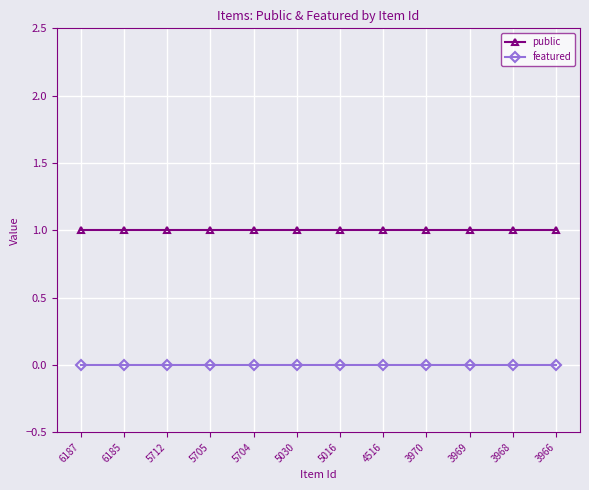

Is the value of public at 3969 greater than the value of featured at 4516?

Yes